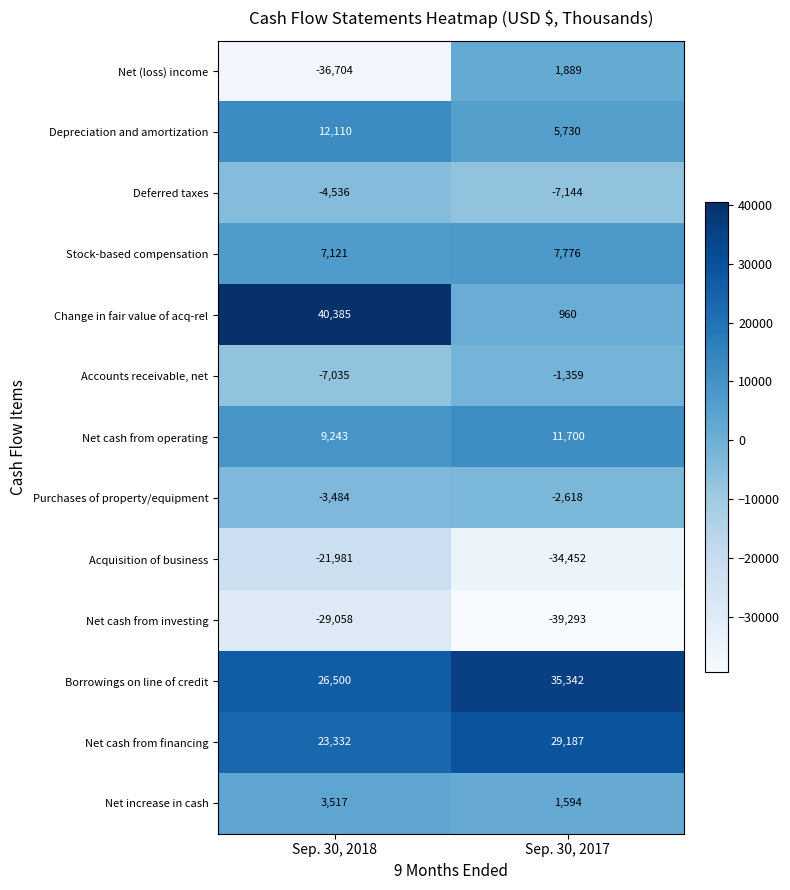

Which series has the widest spread of values?

Change in fair value of acq-rel